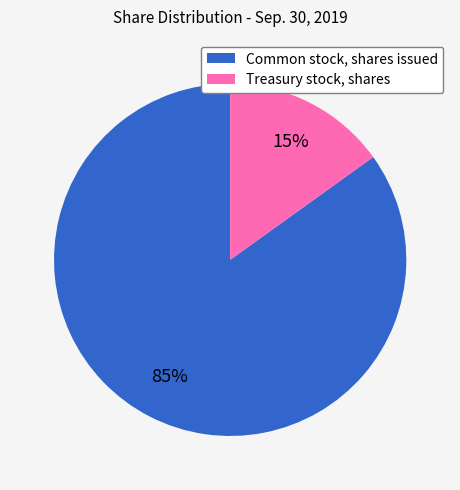

Combined, do Treasury stock, shares and Common stock, shares issued account for over 50%?

Yes